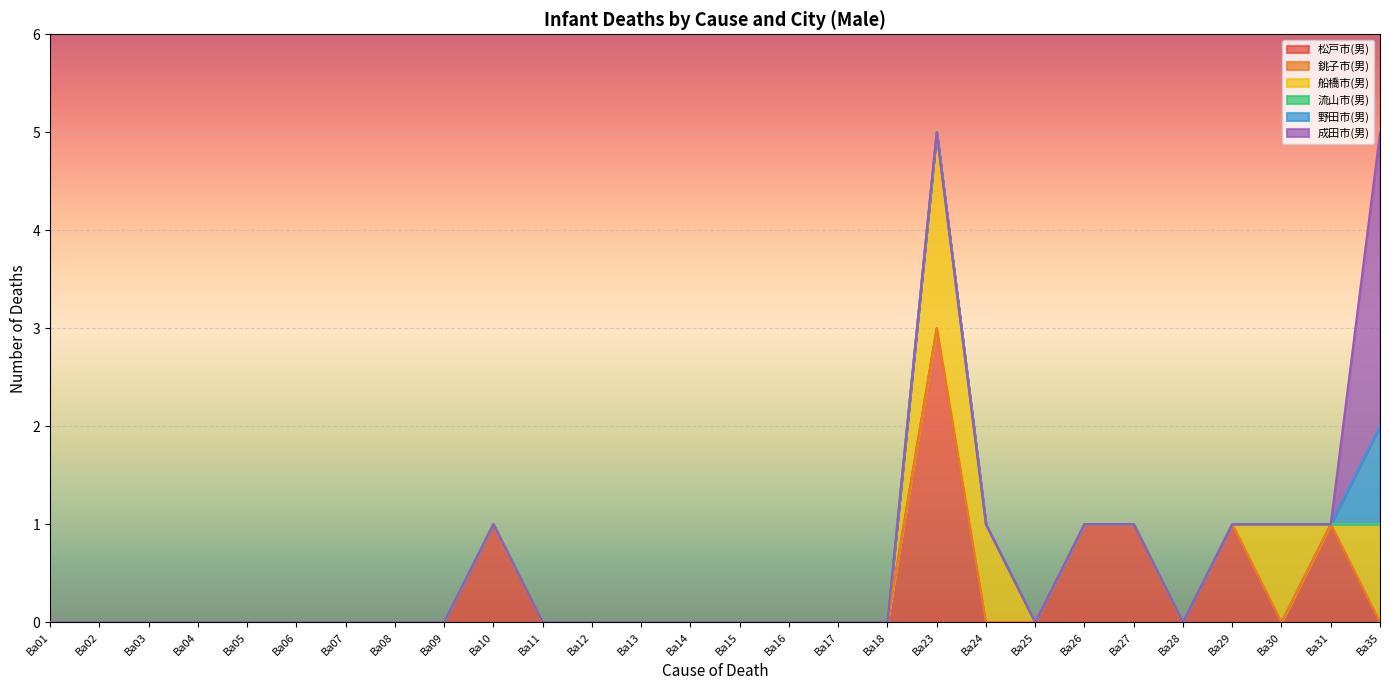

In 松戸市(男), how many points are lower than both neighbors (excluding endpoints)?

2